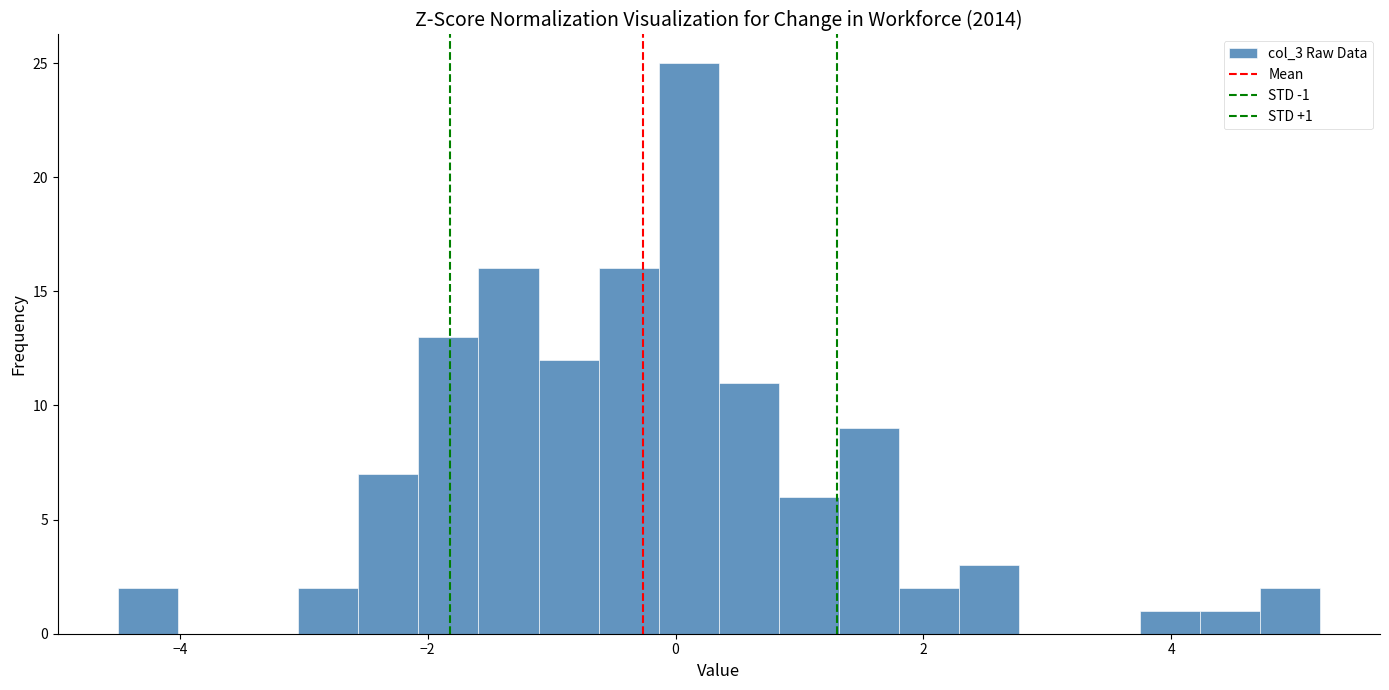

Around what value on the x-axis is the tallest bar? Give the approximate position of its centre, as read against the axis.

0.2